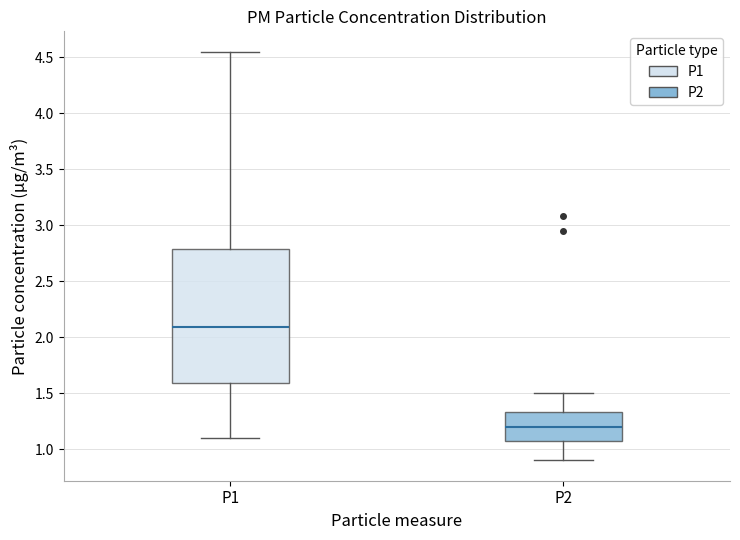

Which box has the lowest median line?

P2